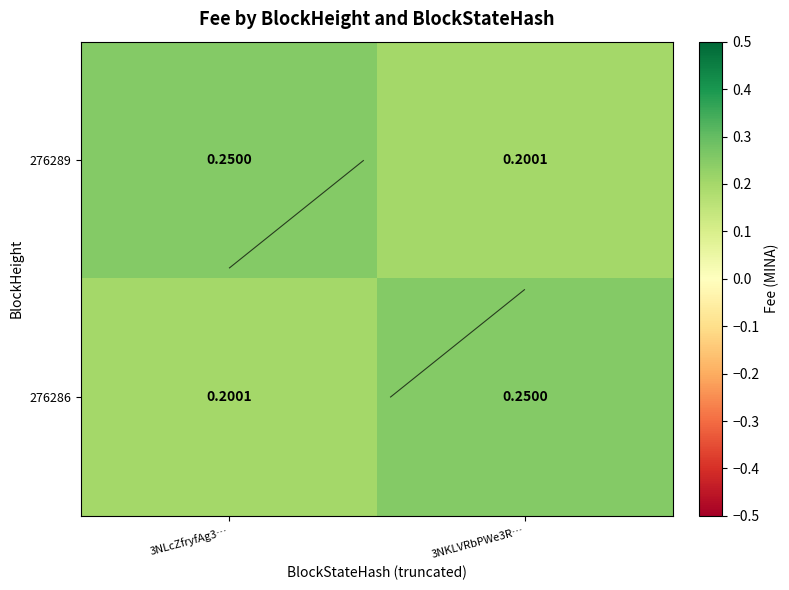

What is the average value of the 276289 series?

0.2